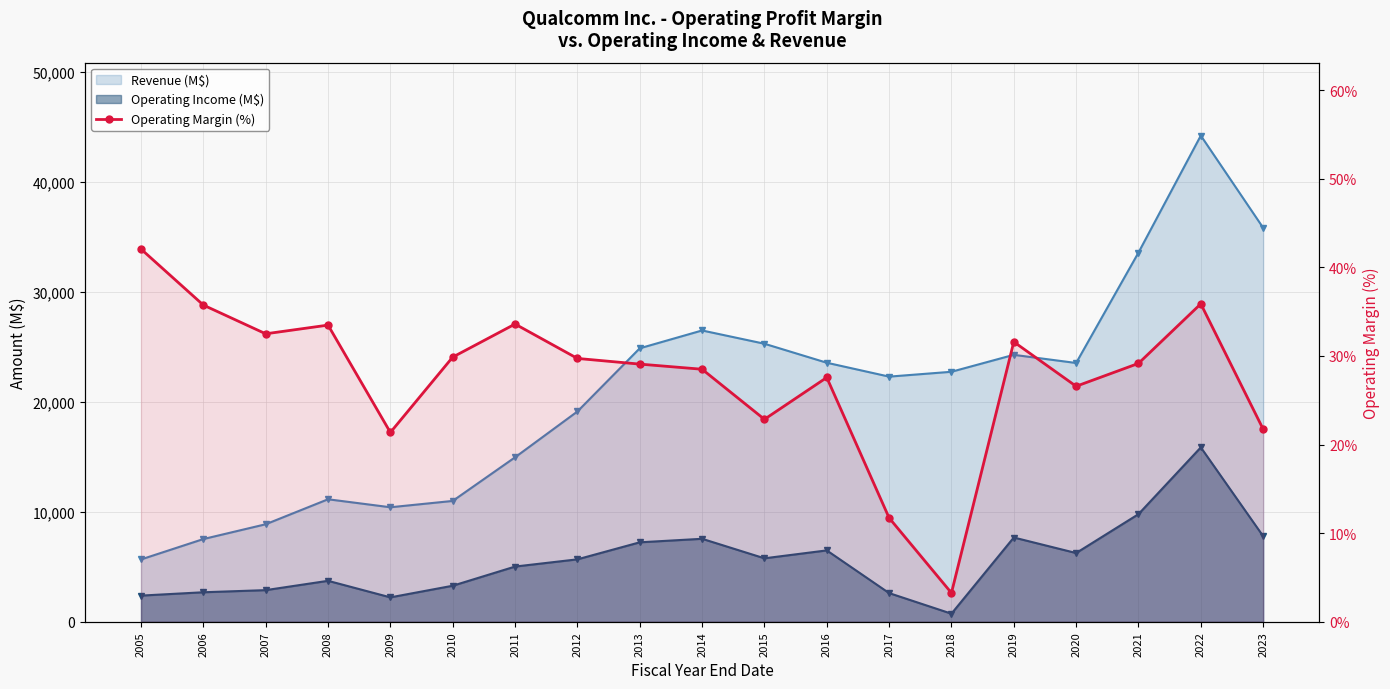

What is the minimum value shown in the chart?

3.3